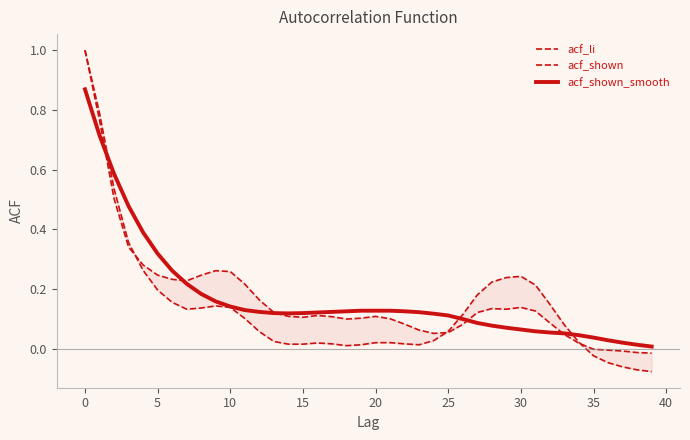

The value of acf_li at 30 is 0.2. True or false?

True